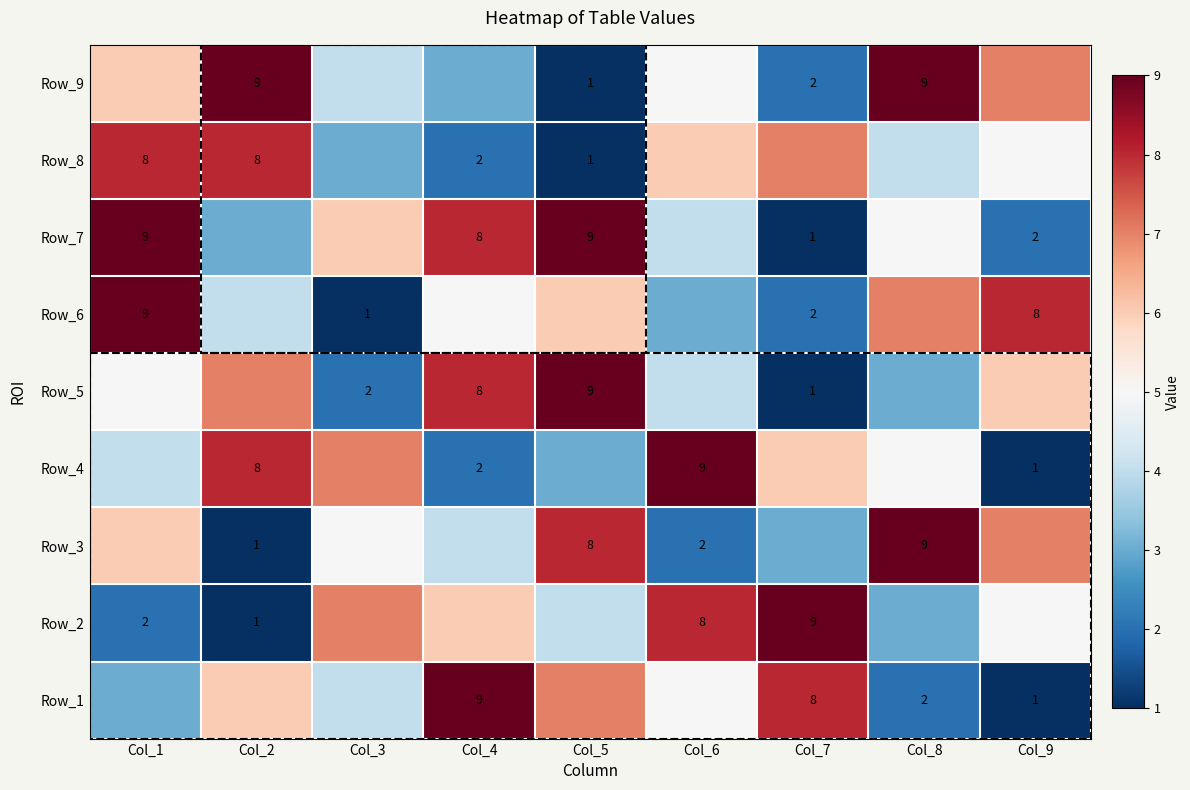

True or false: Row_2 has a value of 9 at Col_7.

True